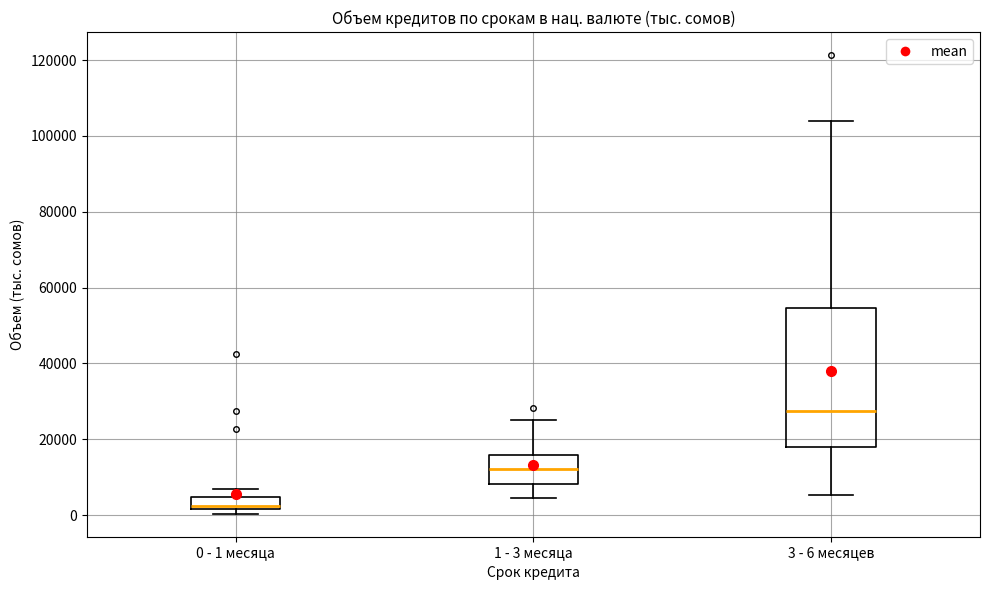

Reading left to right, transcribe this box plot: for each box, give where its median line is, the range the box spans, and where its two whiskers end, as read against the y-axis. The values are not printed on the chart, so give them approximately, as read against the axis.

0 - 1 месяца: median 2000 (just above the box's lower edge), box 2000 to 4000, whiskers 0 to 6000
1 - 3 месяца: median 12000, box 8000 to 16000, whiskers 4000 to 26000
3 - 6 месяцев: median 28000, box 18000 to 54000, whiskers 6000 to 104000